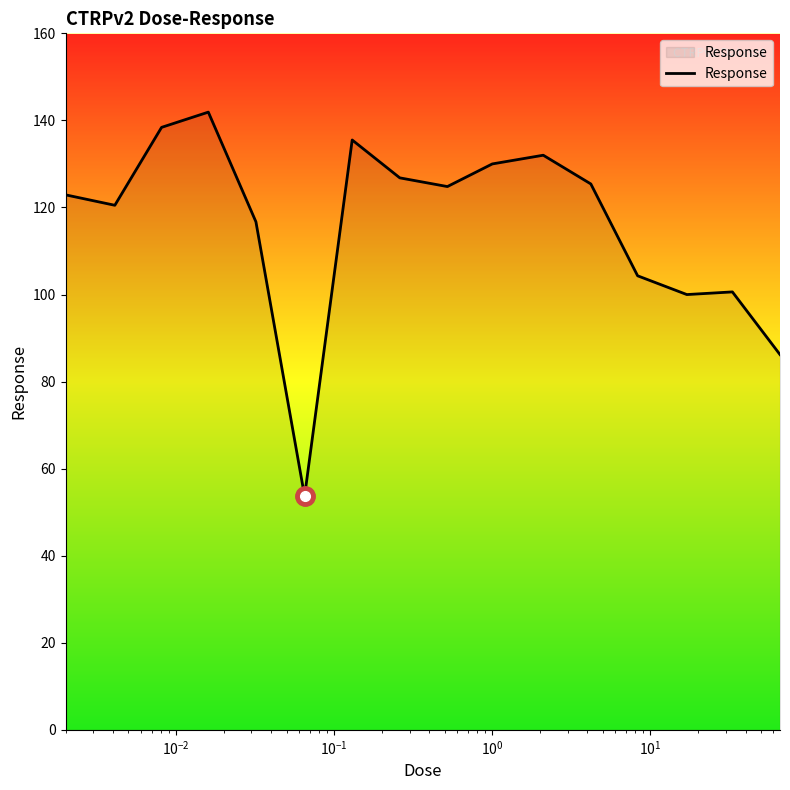

What is the greatest value displayed?

141.9